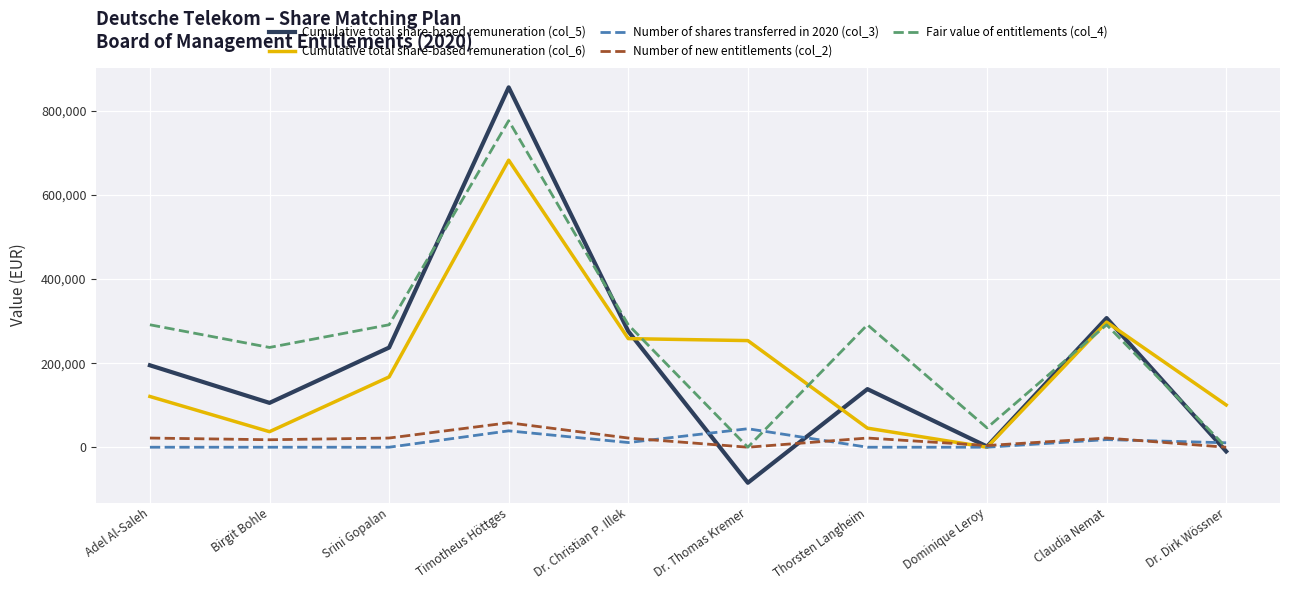

Is it true that Fair value of entitlements (col_4) equals 237452 at Birgit Bohle?

True